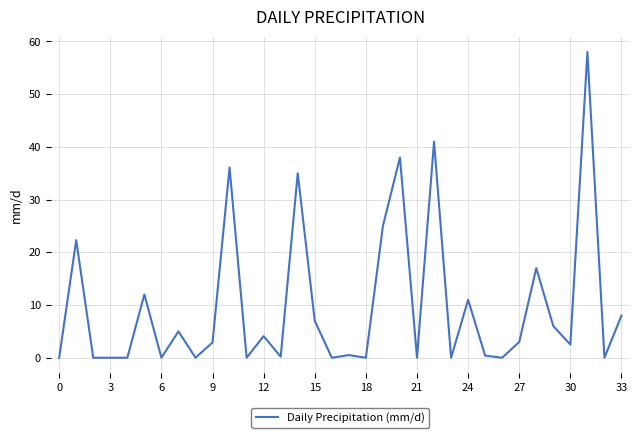

What is the difference between the maximum and minimum values?

58.0